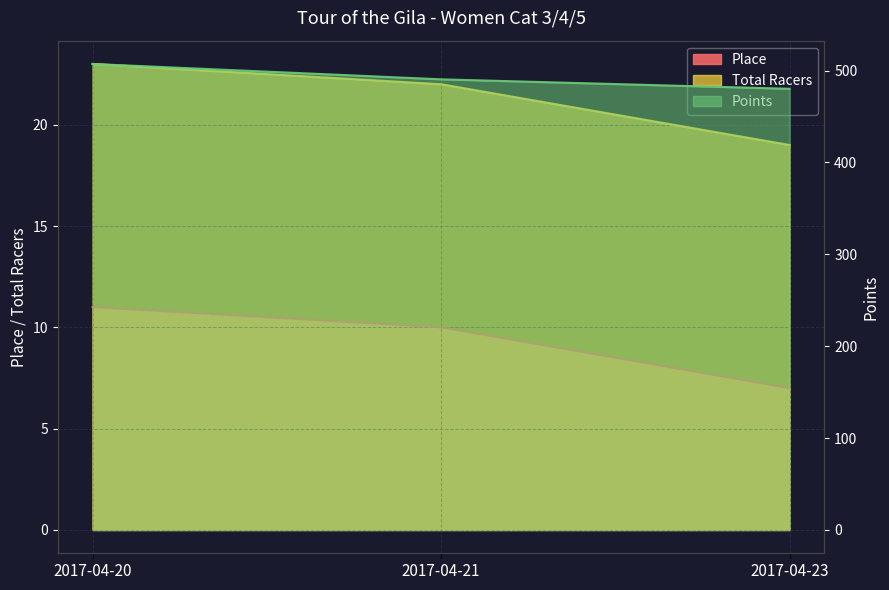

What is the difference between the Place values at 2017-04-23 and 2017-04-21?

3.0